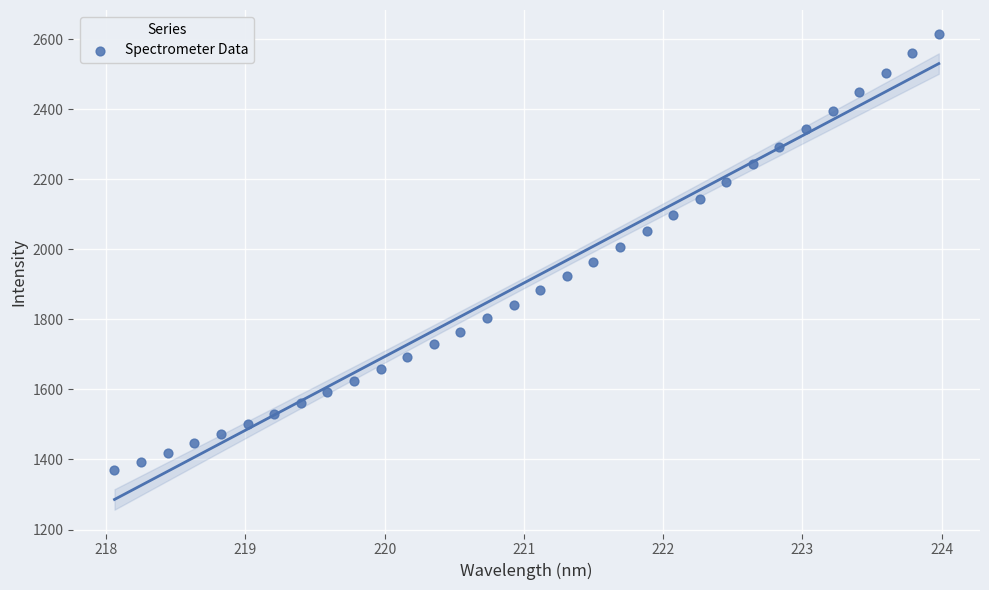

What is the range of X values (max minus min)?

5.9